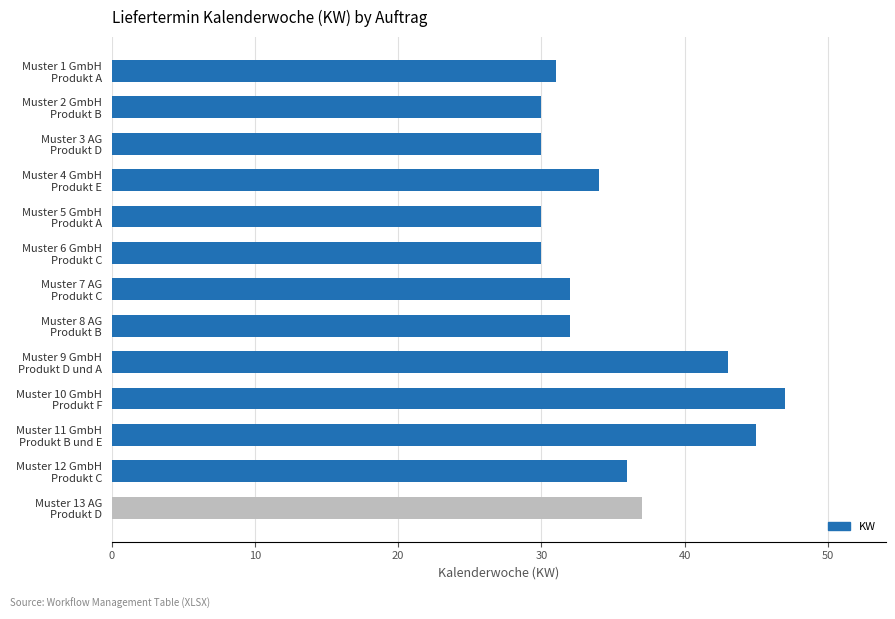

What is the difference between the maximum and minimum values?

17